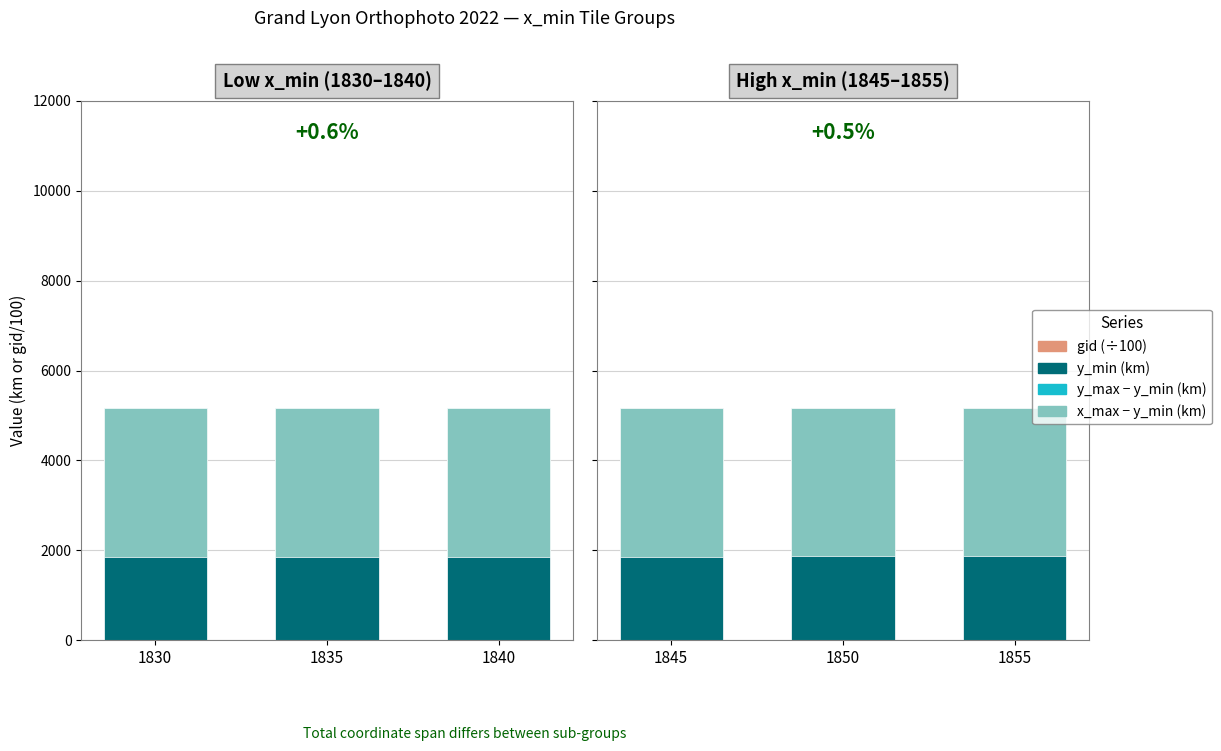

How many bars are there in total?

12